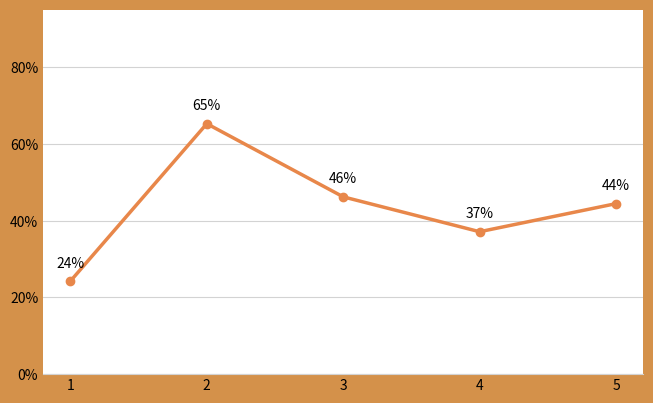

Reading right to left, transcribe all the data shown in this chart.

0.4	0.4	0.5	0.7	0.2